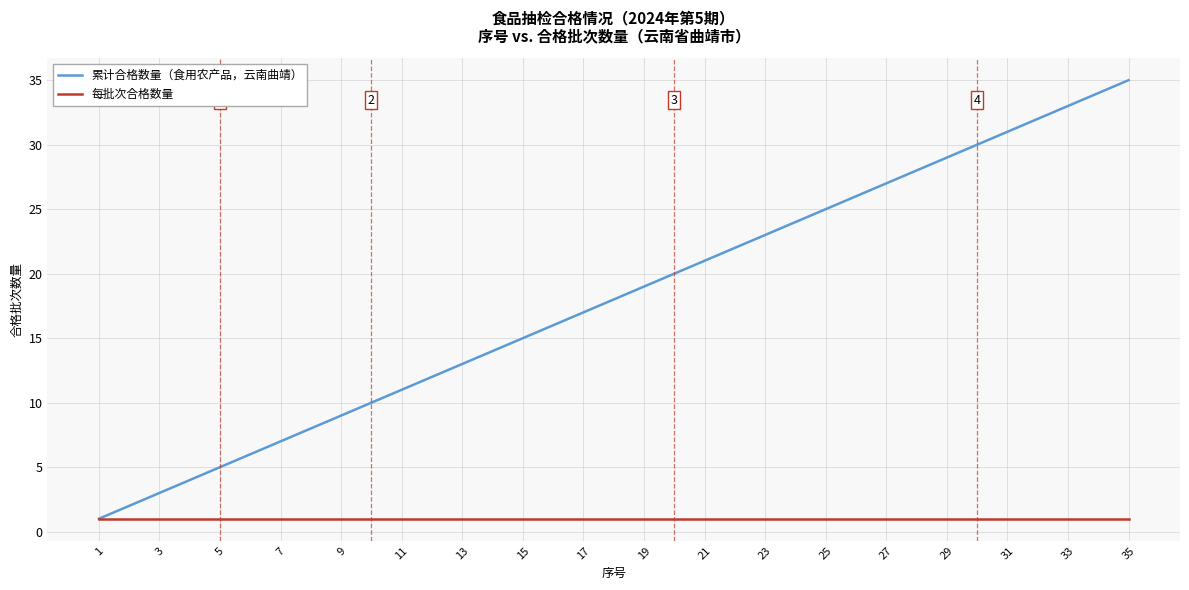

Count the number of categories in the chart.

35